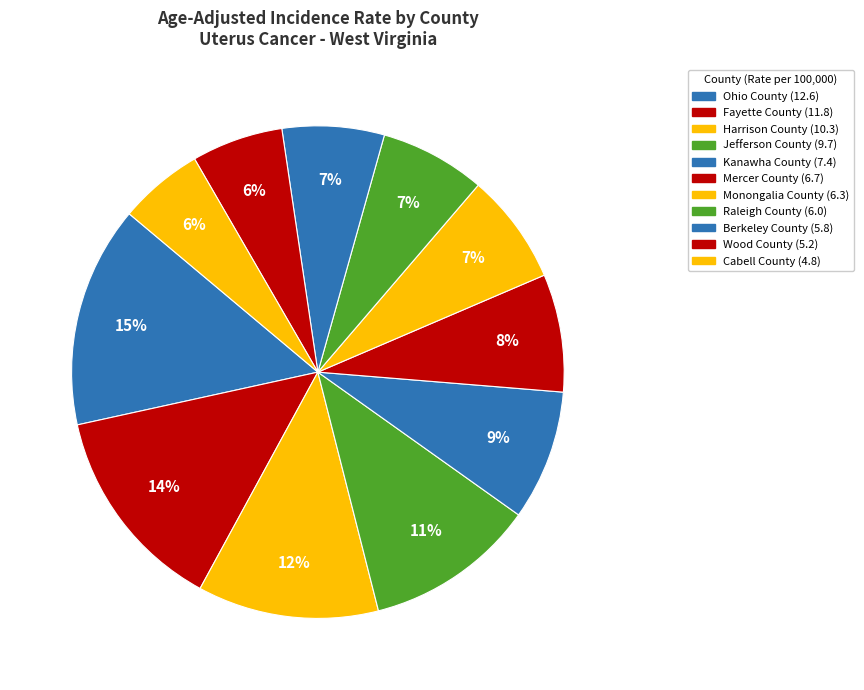

Is the sum of Harrison County and Kanawha County greater than half?

No